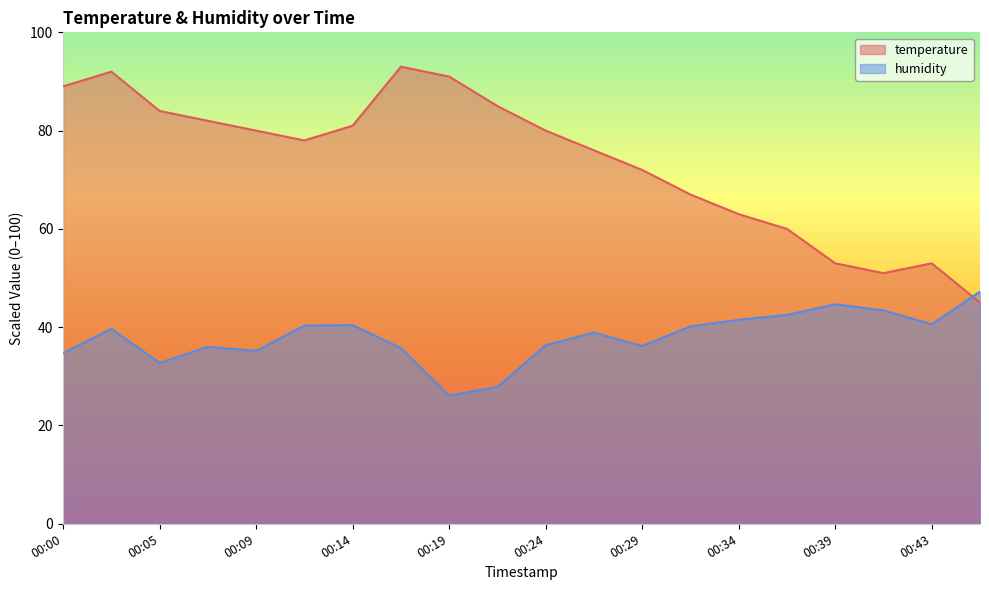

Where do humidity and temperature first cross each other?

00:43 and 00:46